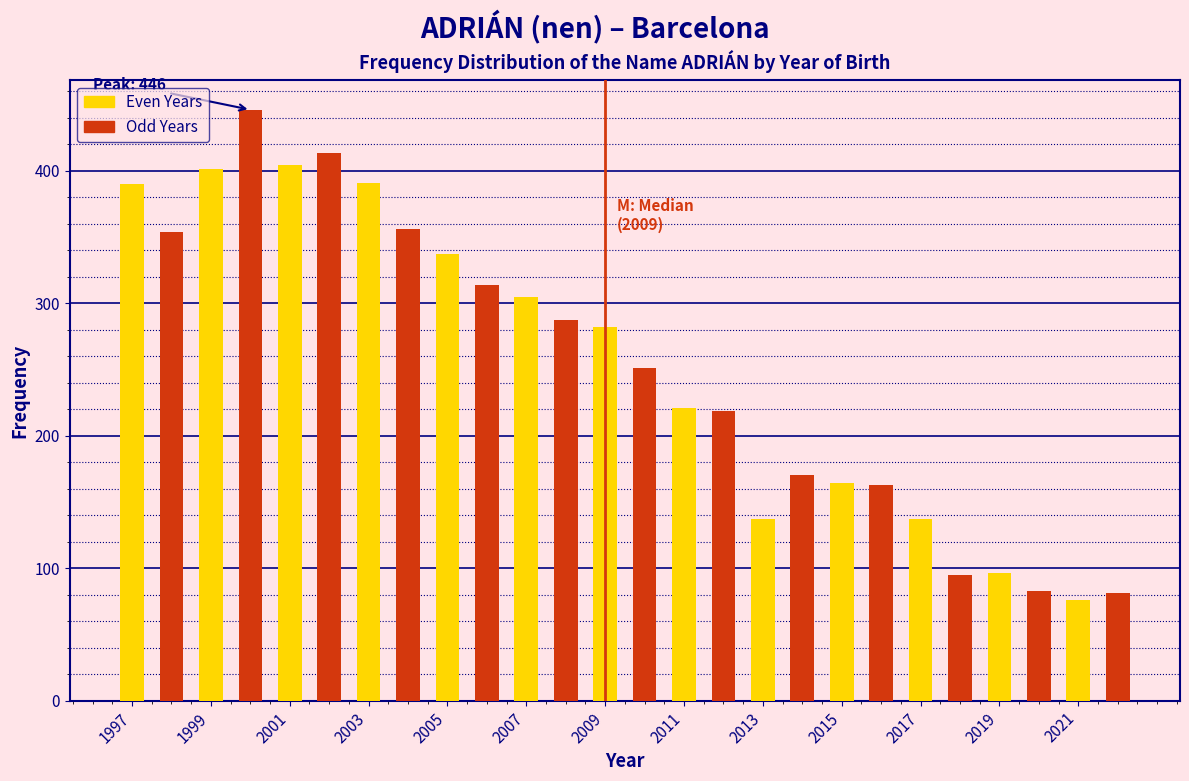

What value does the Odd Years series have at 2015?

163